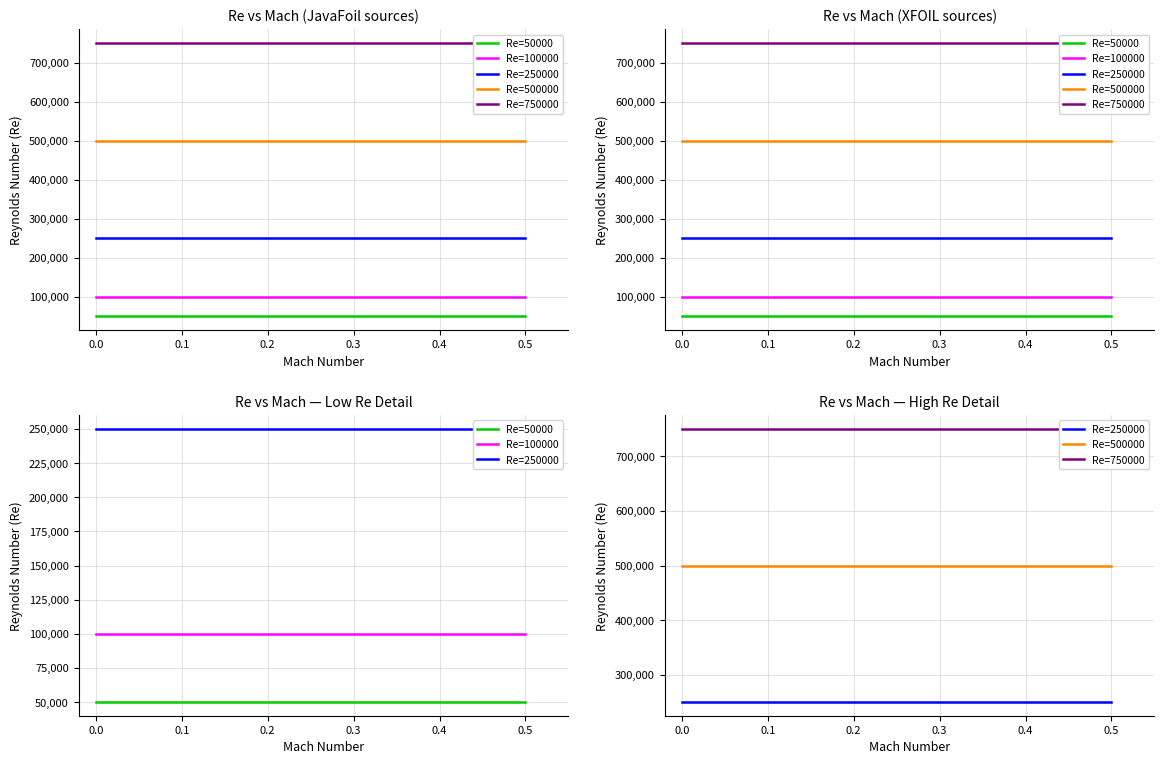

Is it true that Re=250000 equals 386996 at 0.1?

False